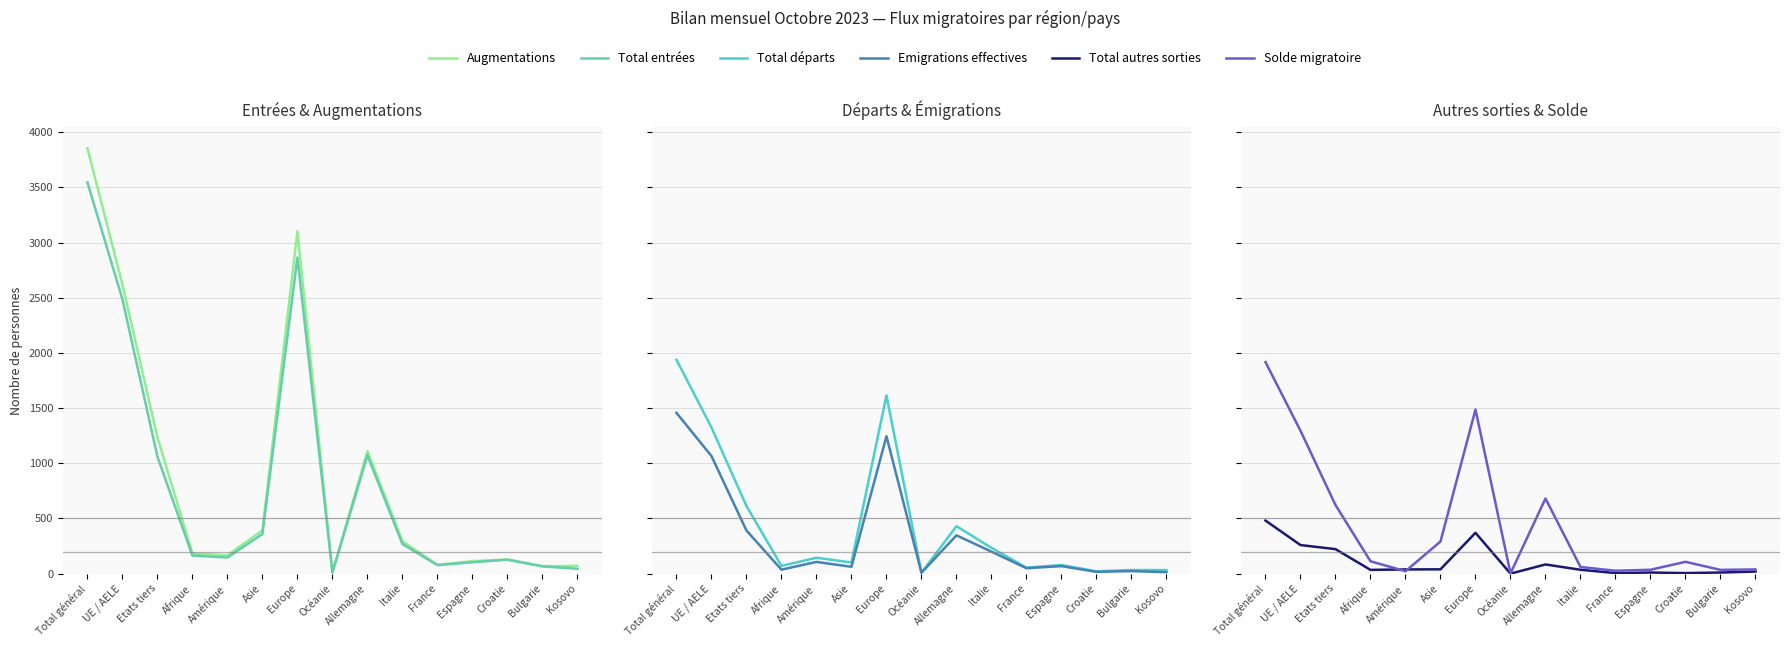

How many data points in Augmentations are above 182?

7